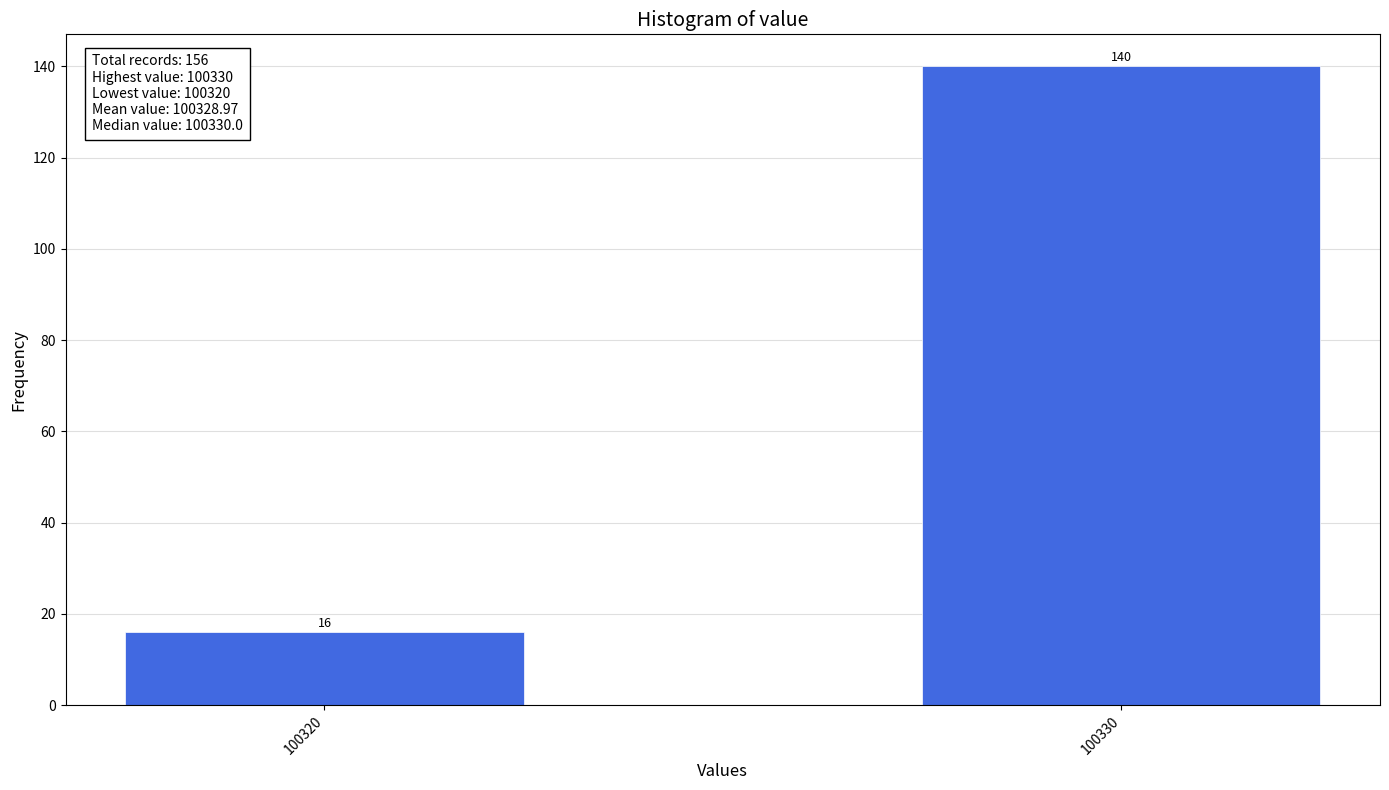

Reading left to right, extract all data points from this chart.

16	140